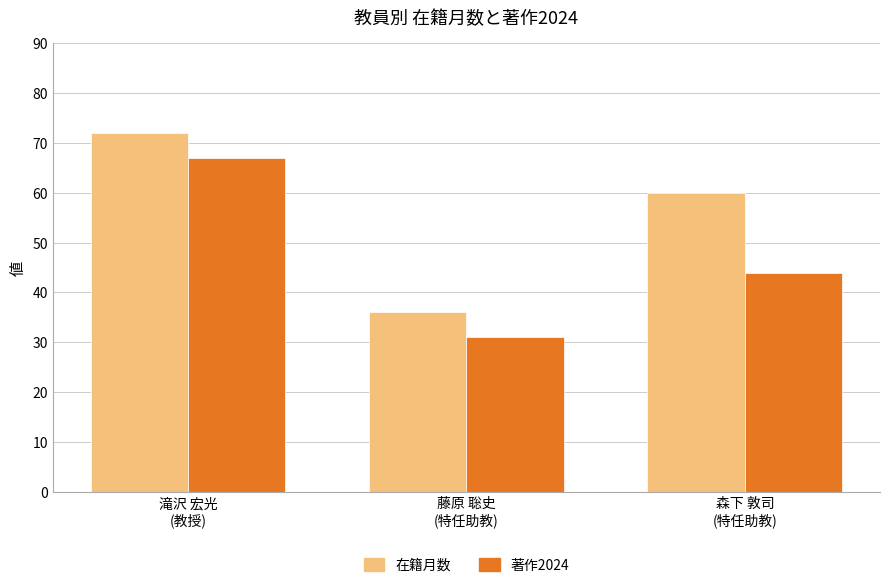

How many groups of bars are there?

3